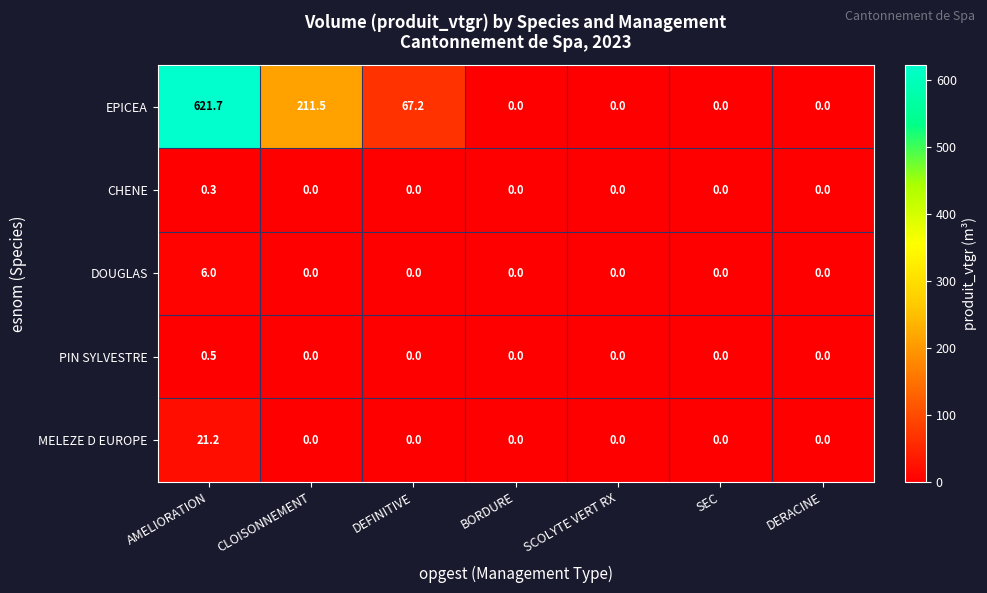

Which series has the widest spread of values?

EPICEA